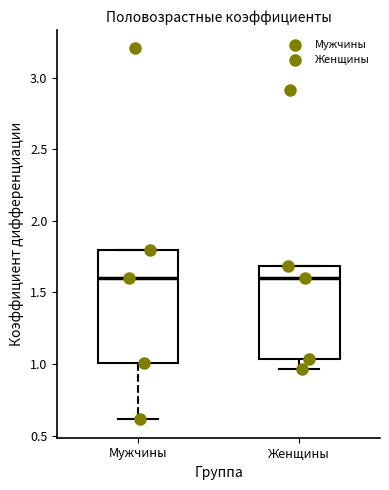

Comparing the boxes themselves (not the whiskers), which one is the tallest?

Мужчины